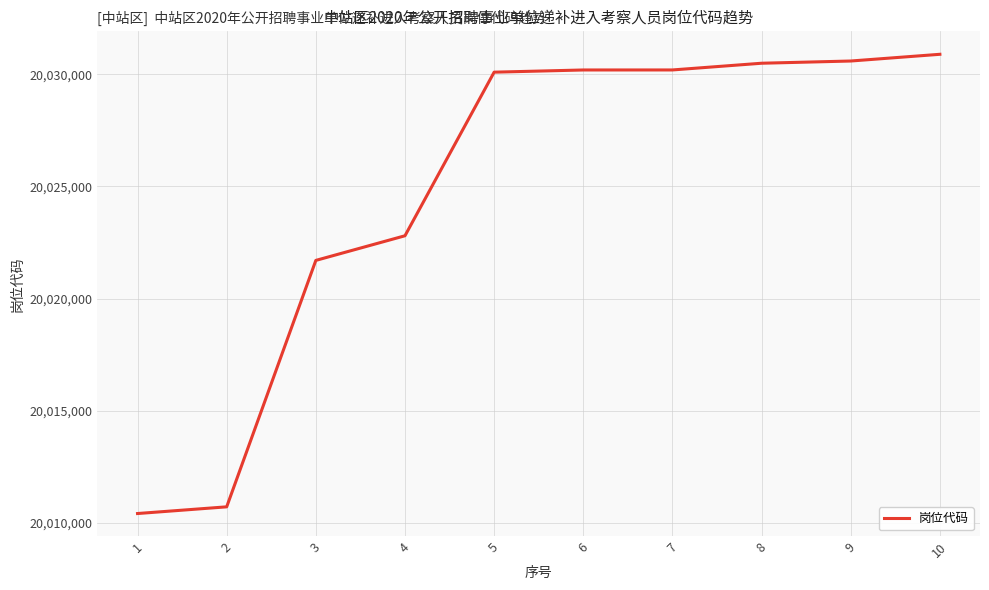

At which label is the value closest to 20020651?

3